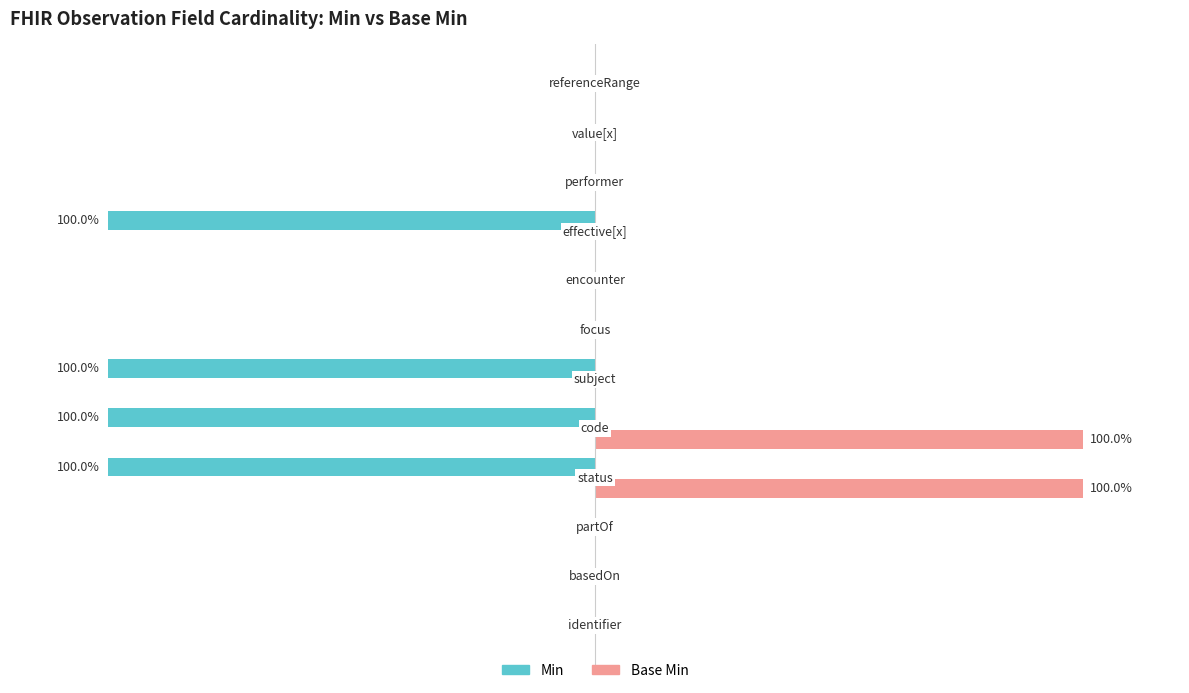

True or false: Min has a value of 0 at Observation.identifier.

False